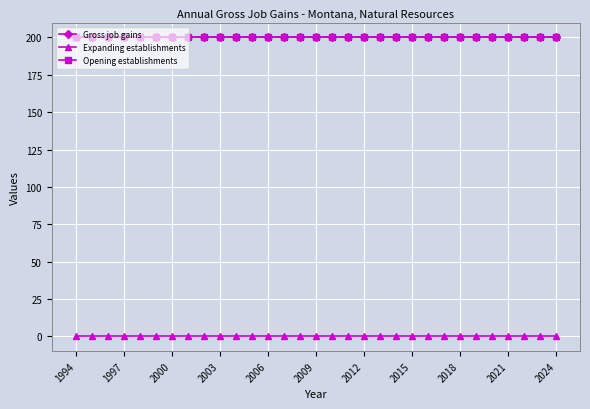

Does the chart have visible grid lines?

Yes